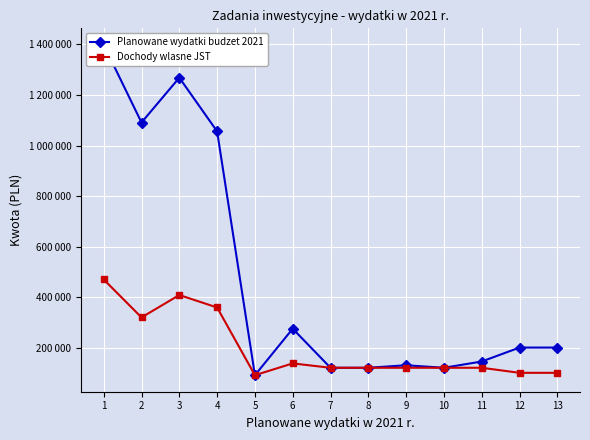

What is the difference between the Planowane wydatki budzet 2021 values at 9 and 11?

14800